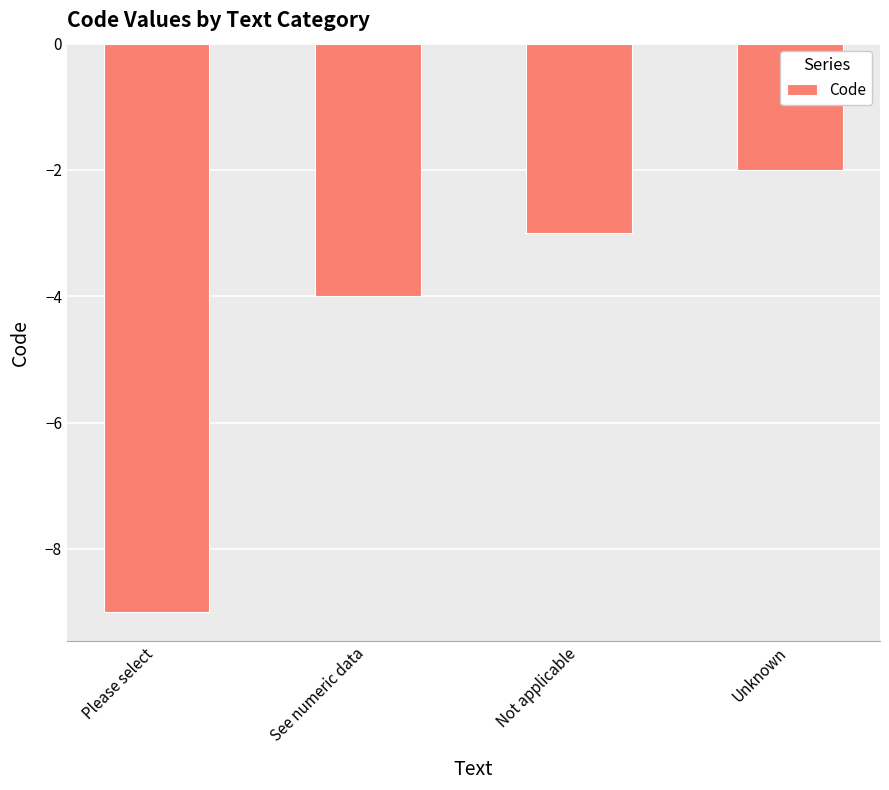

Where does the data first go above -3?

Unknown